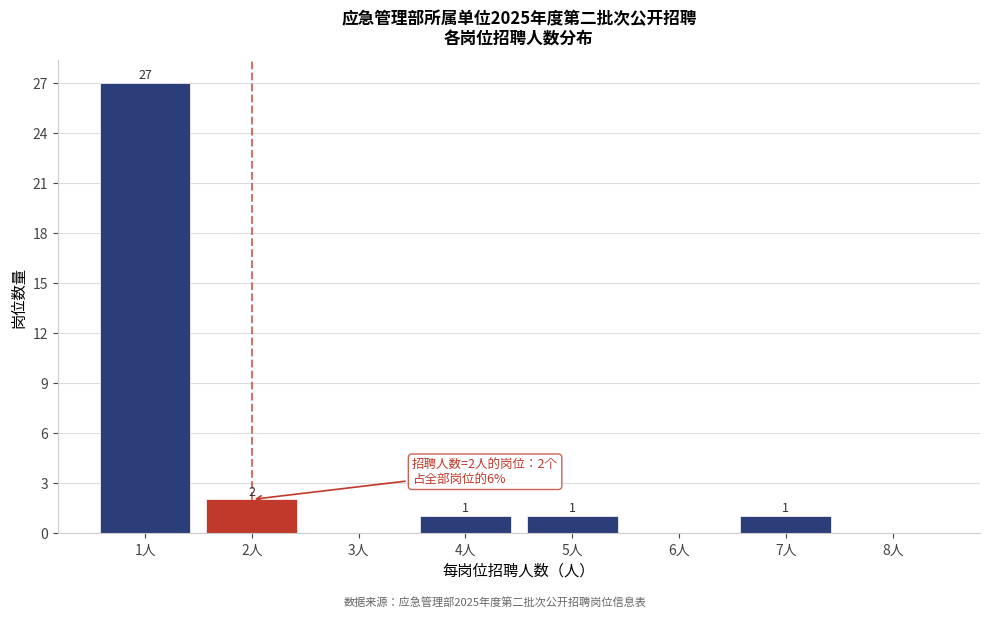

Over which range of the x-axis is the bar tallest?

0.5 to 1.5